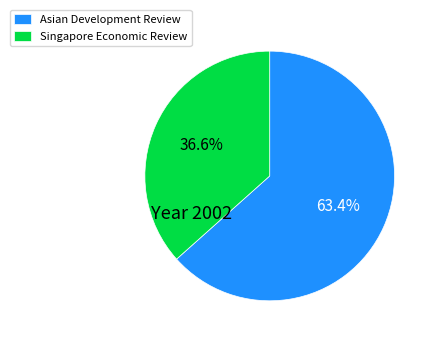

To the nearest percent, what percentage of the pie is Asian Development Review?

63%